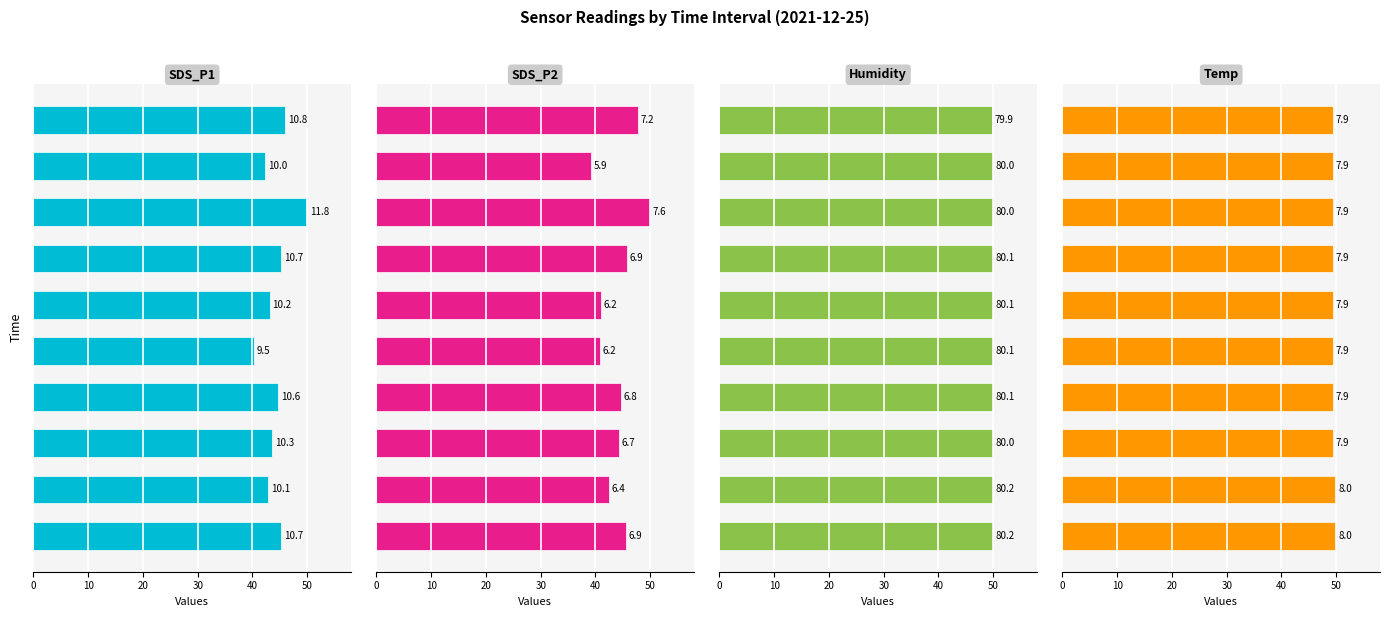

Count the number of categories in the chart.

10